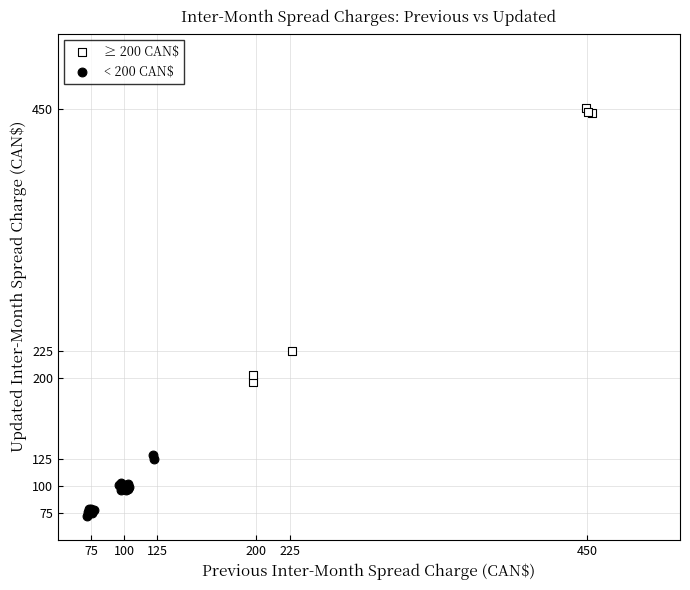

What are all the series names shown in the legend?

≥ 200 CAN$, < 200 CAN$